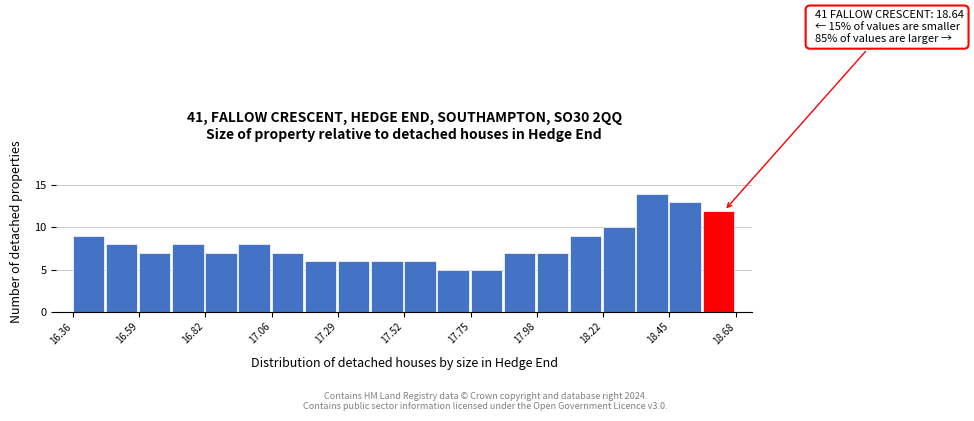

Around what value on the x-axis is the tallest bar? Give the approximate position of its centre, as read against the axis.

18.40